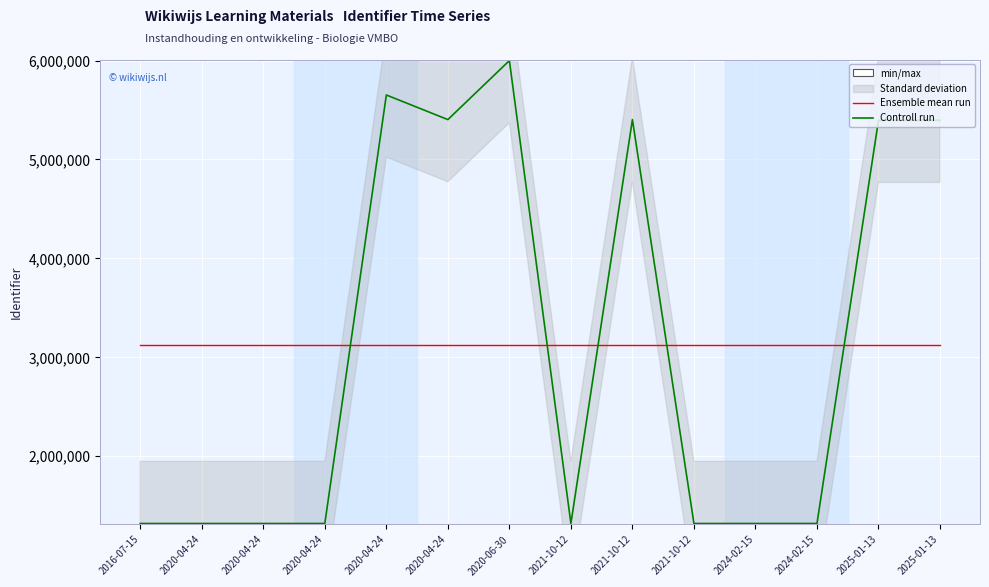

Where does the Controll run series first go above 1320206?

2020-04-24